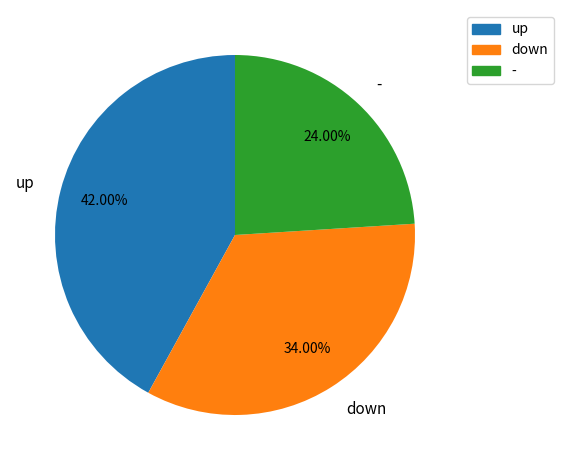

To the nearest percent, what portion does down represent?

34%